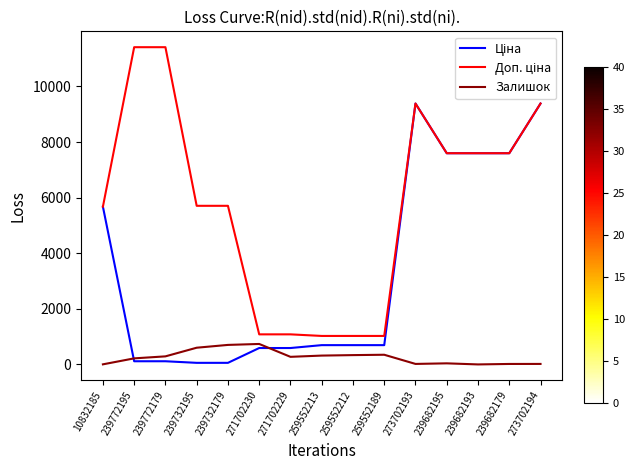

Is it true that Залишок equals 335.0 at 259552212?

True